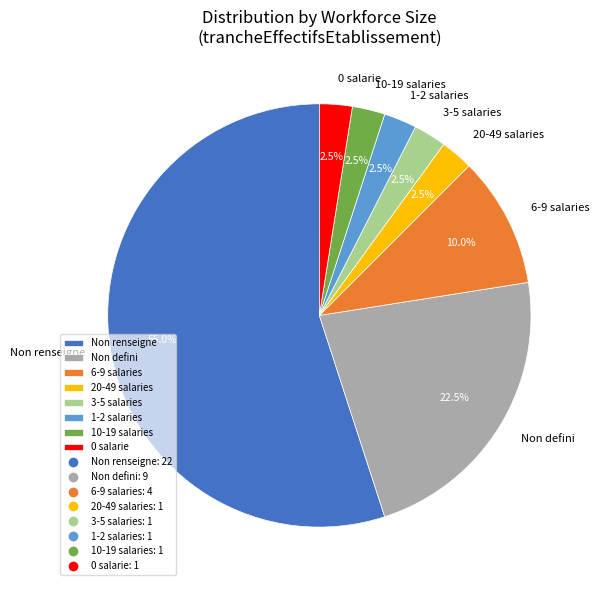

To the nearest percent, what is the average slice percentage?

12%